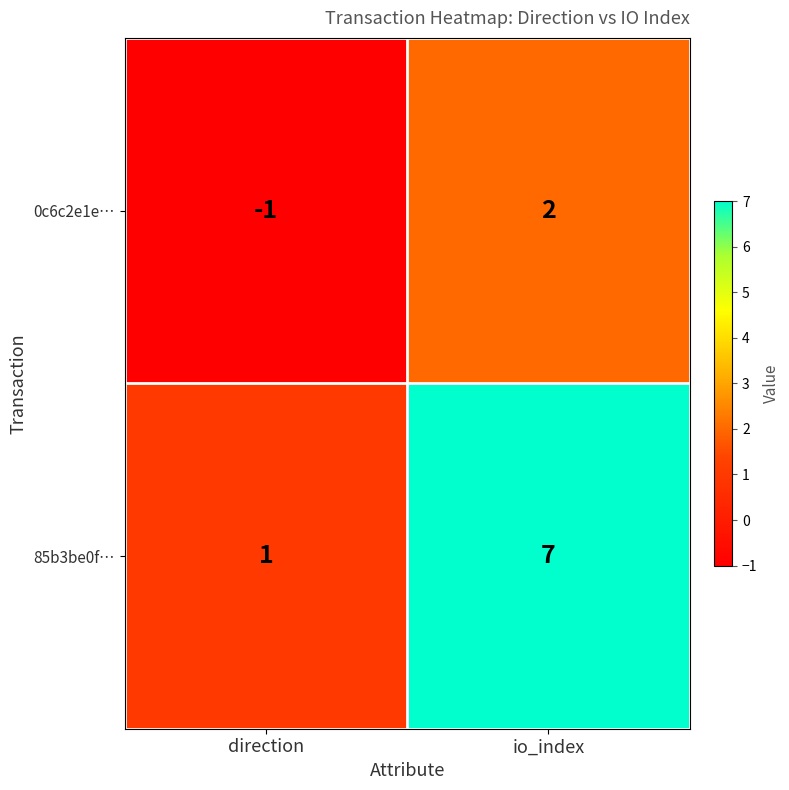

What is the total value across all series at io_index?

9